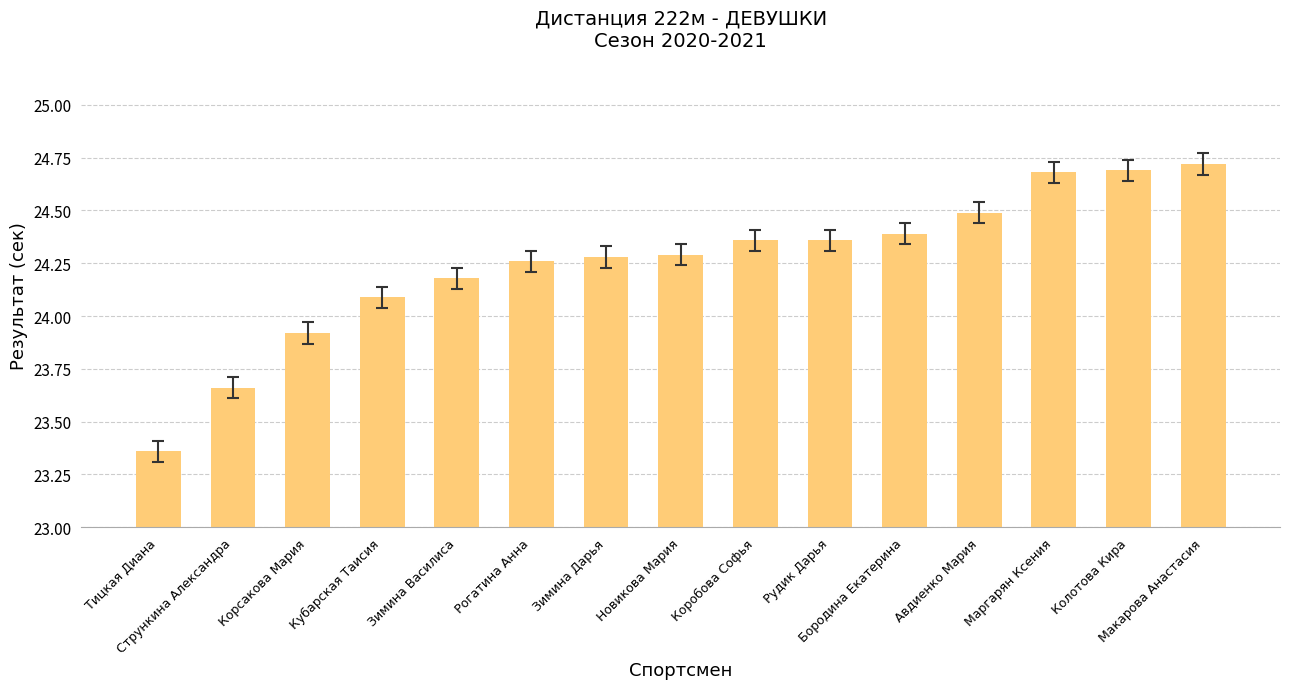

What is the maximum value shown in the chart?

24.7